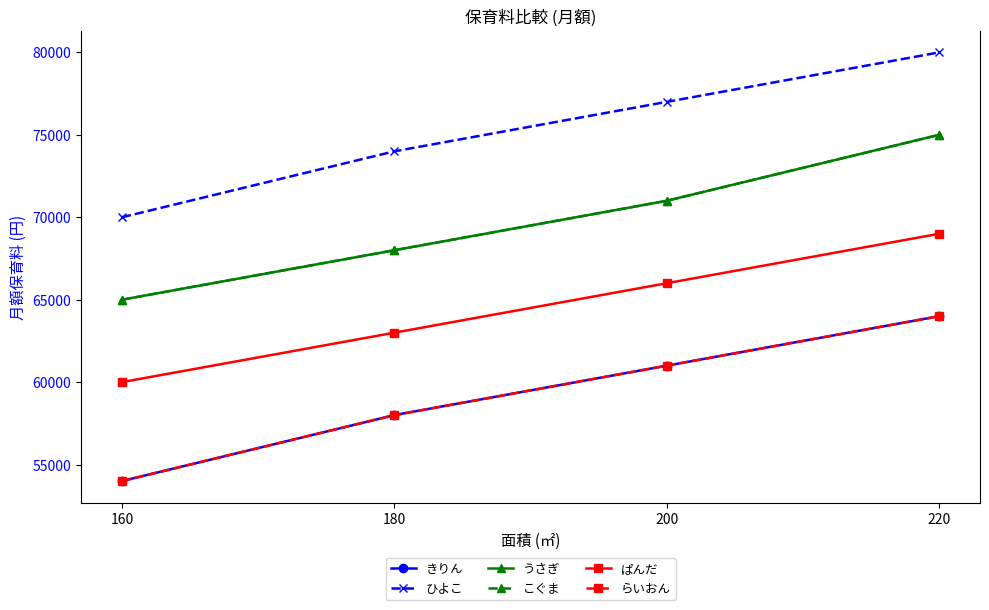

Is this an area chart (filled region under the line)?

No